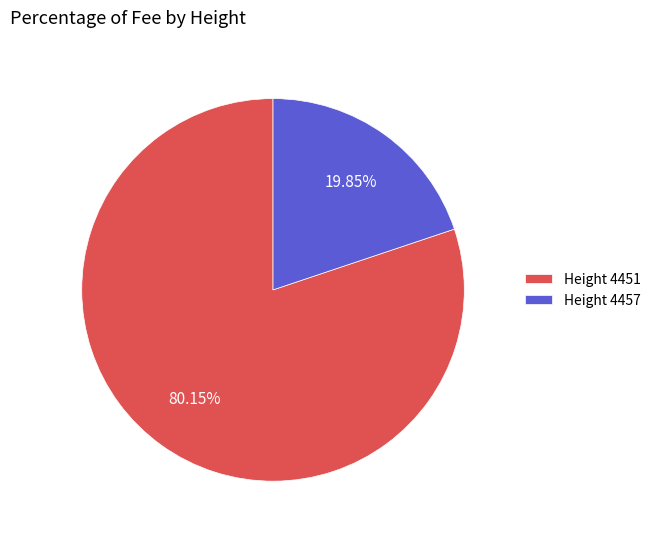

Count the number of slices in the pie.

2